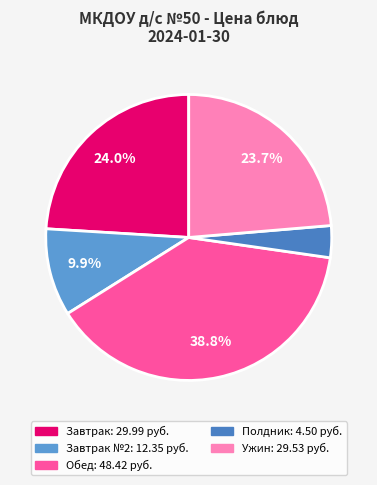

To the nearest percent, what is the difference between the largest and smallest slice percentages?

35%